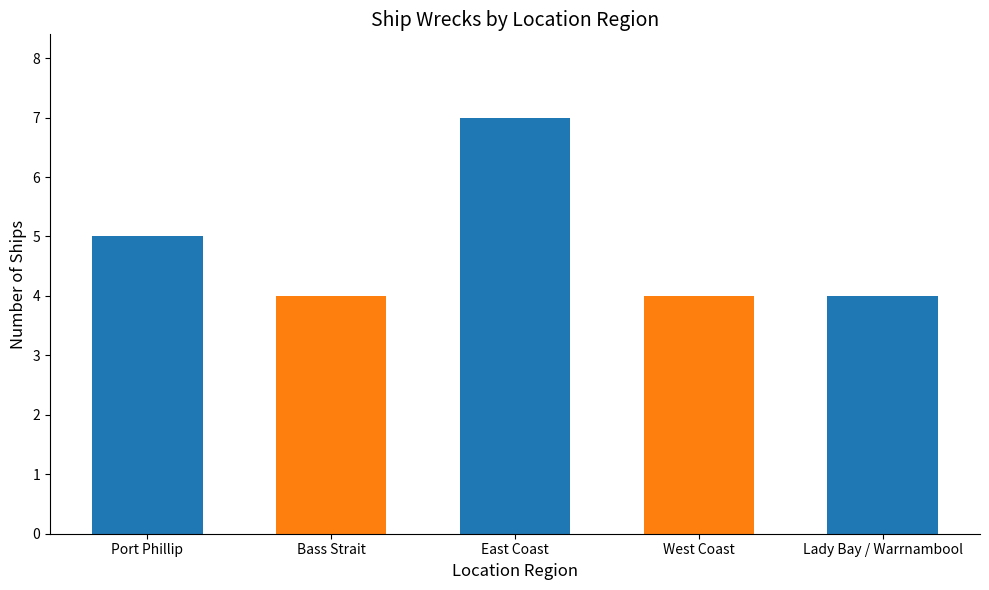

What is the sum of all values?

24